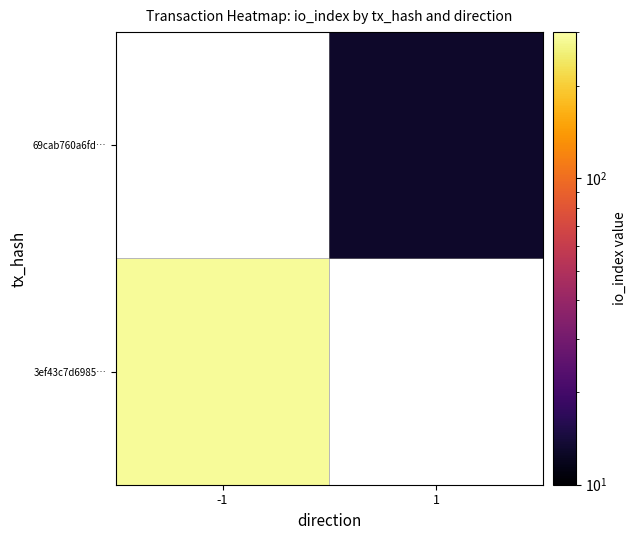

How many values in 3ef43c7d6985… are above zero?

1